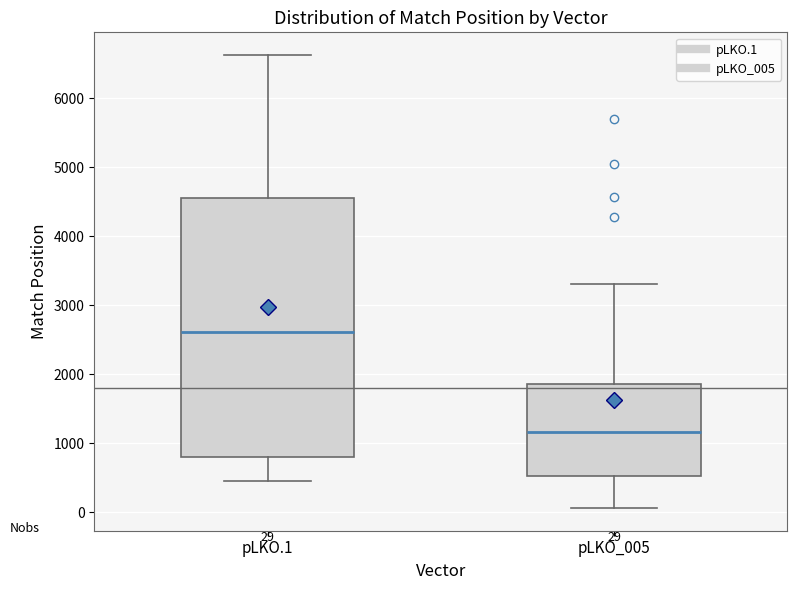

Which box is the tallest, from its lower edge to its upper edge?

pLKO.1